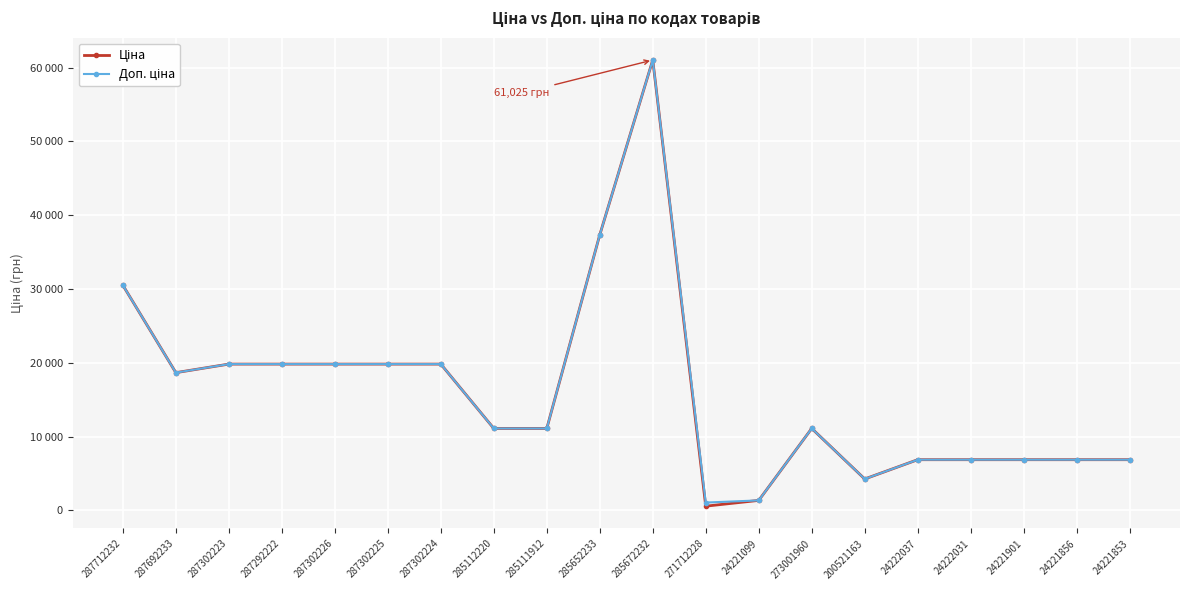

Read the Ціна value at 287302224.

19831.1